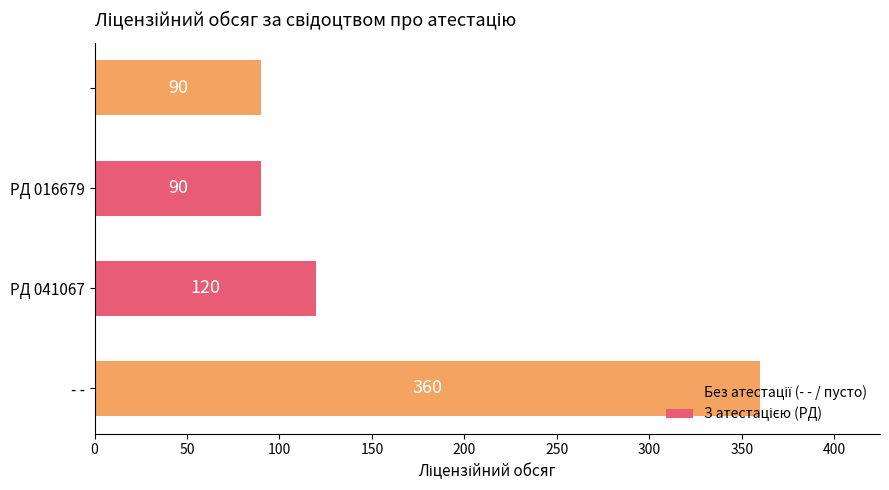

How many values are between 90 and 360?

4